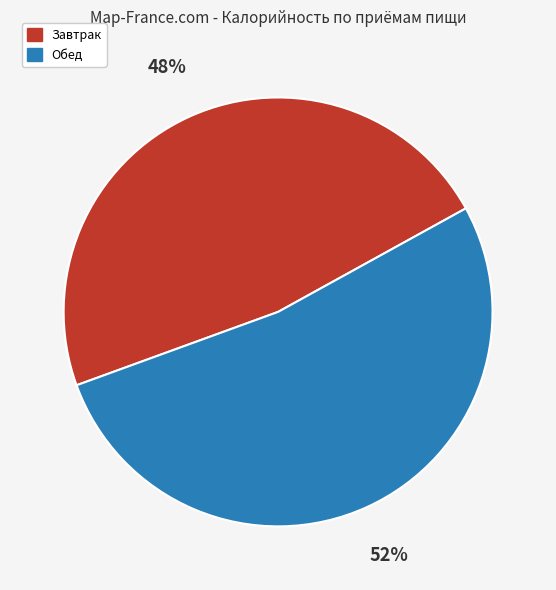

Is the sum of Обед and Завтрак greater than half?

Yes